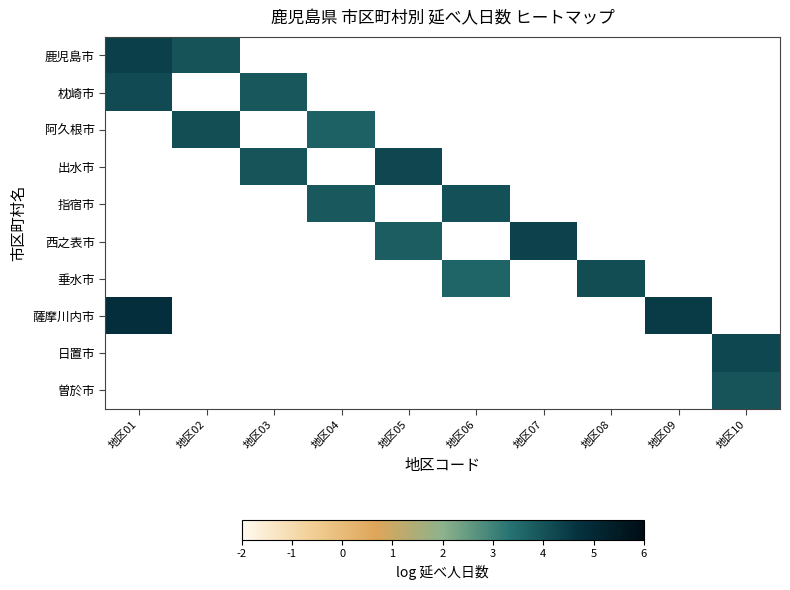

Where does the 垂水市 series first go above 3?

地区06